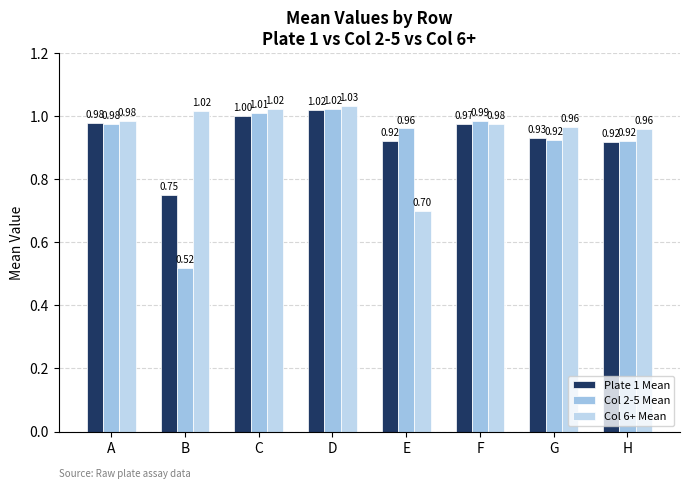

The Col 2-5 Mean series shows 0.5 at B. True or false?

True